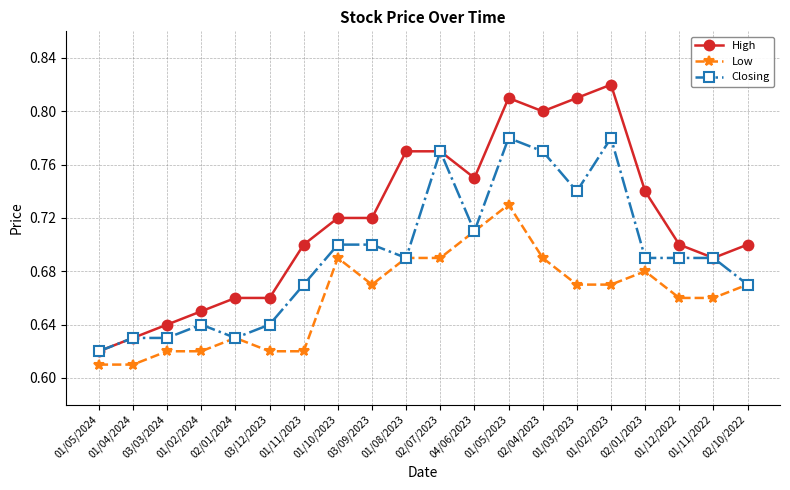

List the series in order of their overall mean, lowest first.

Low, Closing, High